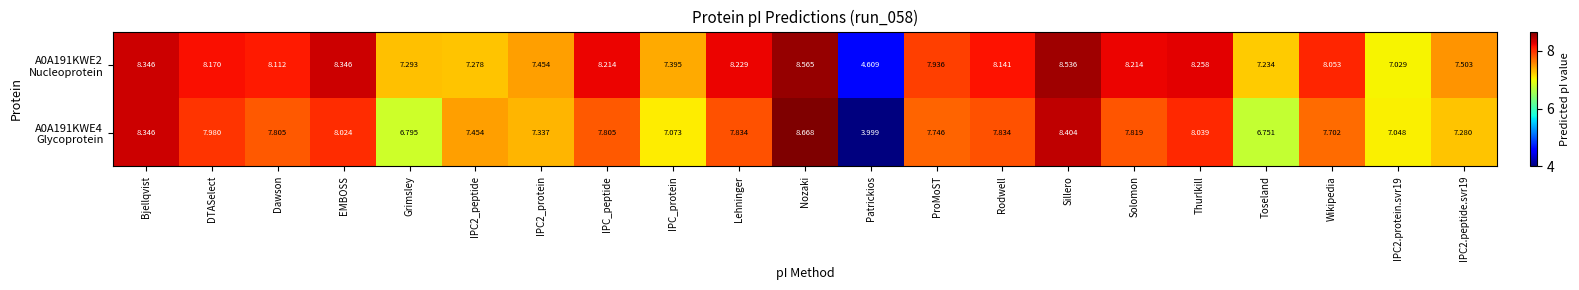

Which label corresponds to the smallest value in the chart?

Patrickios